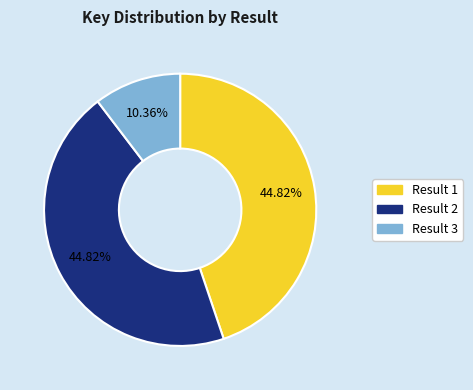

Is there any slice that represents more than half of the pie?

No